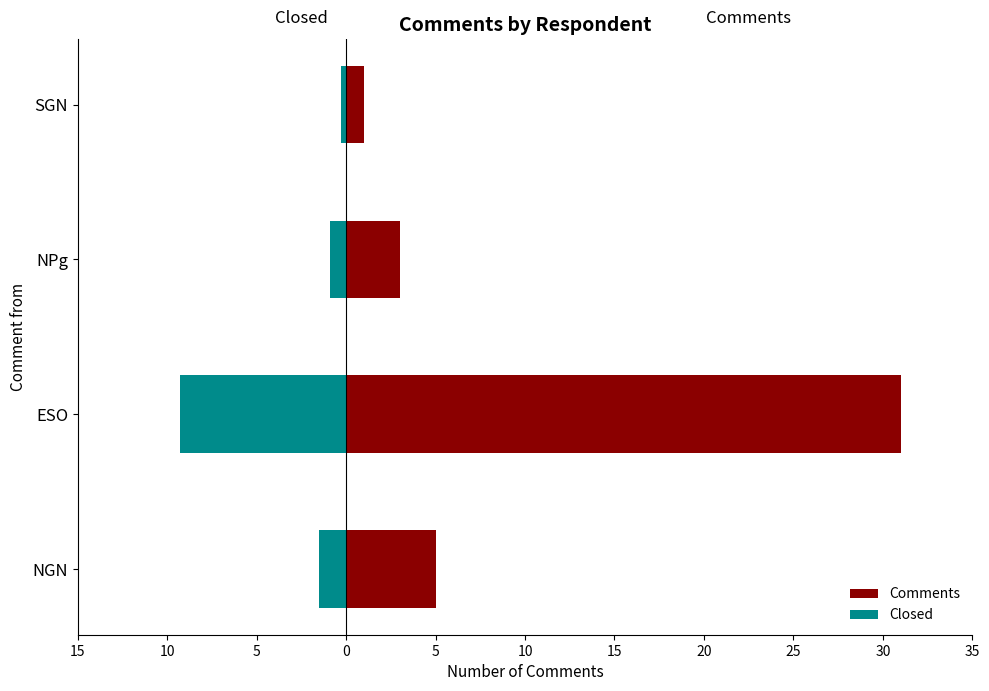

What value does the Comments series have at SGN?

1.0